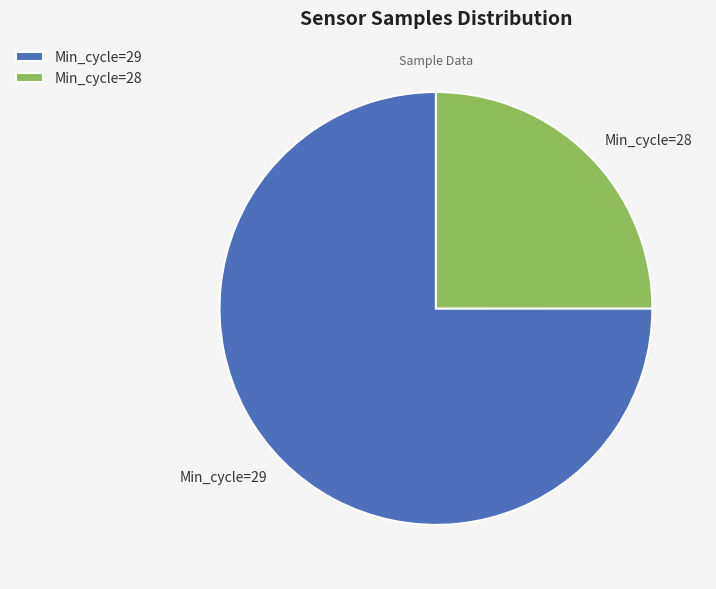

Which slice is the largest?

Min_cycle=29